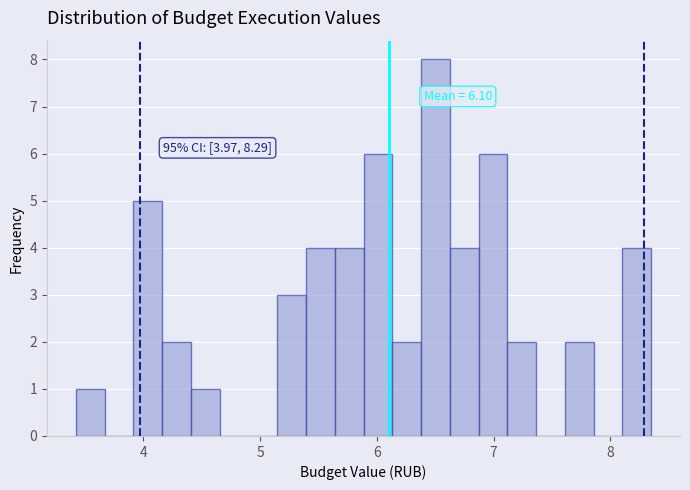

Read against the x-axis, roughly where is the centre of the tallest bar?

6.5